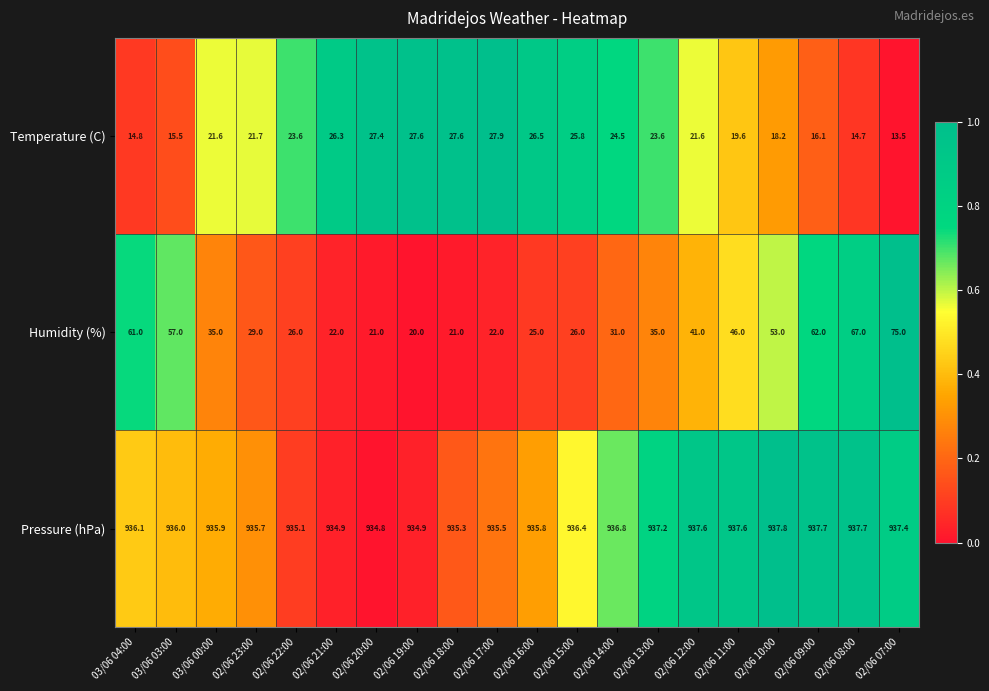

Which category has the highest value across all series?

02/06 10:00